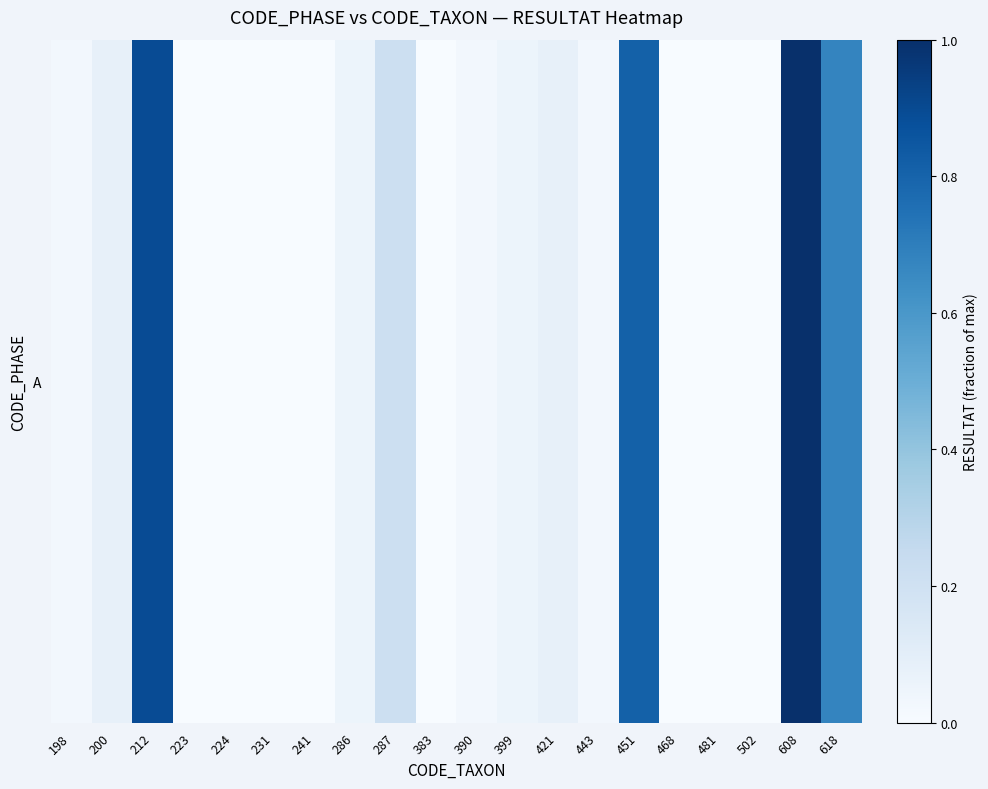

Rank the categories by value from highest to lowest.

608, 212, 451, 618, 287, 200, 421, 286, 399, 198, 390, 443, 223, 224, 231, 241, 383, 468, 481, 502